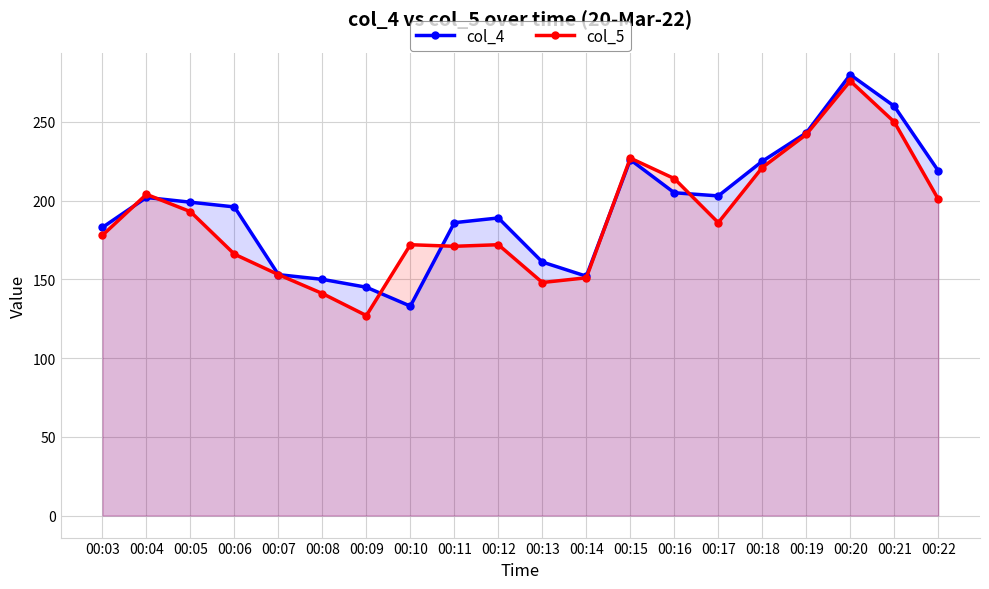

List the series in order of their overall mean, highest first.

col_4, col_5